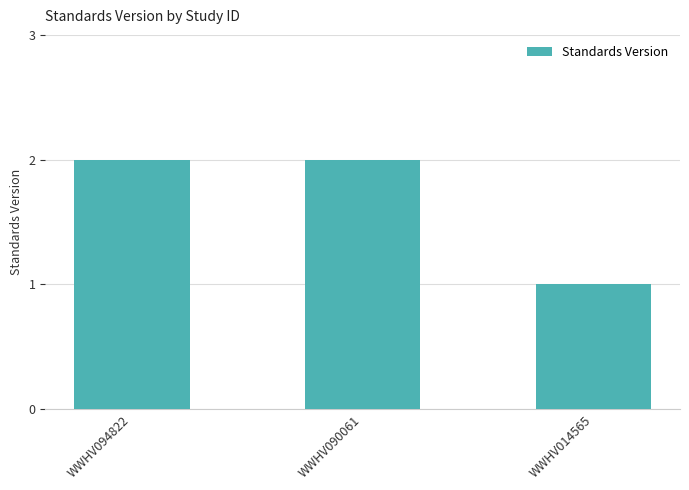

What is the minimum value shown in the chart?

1